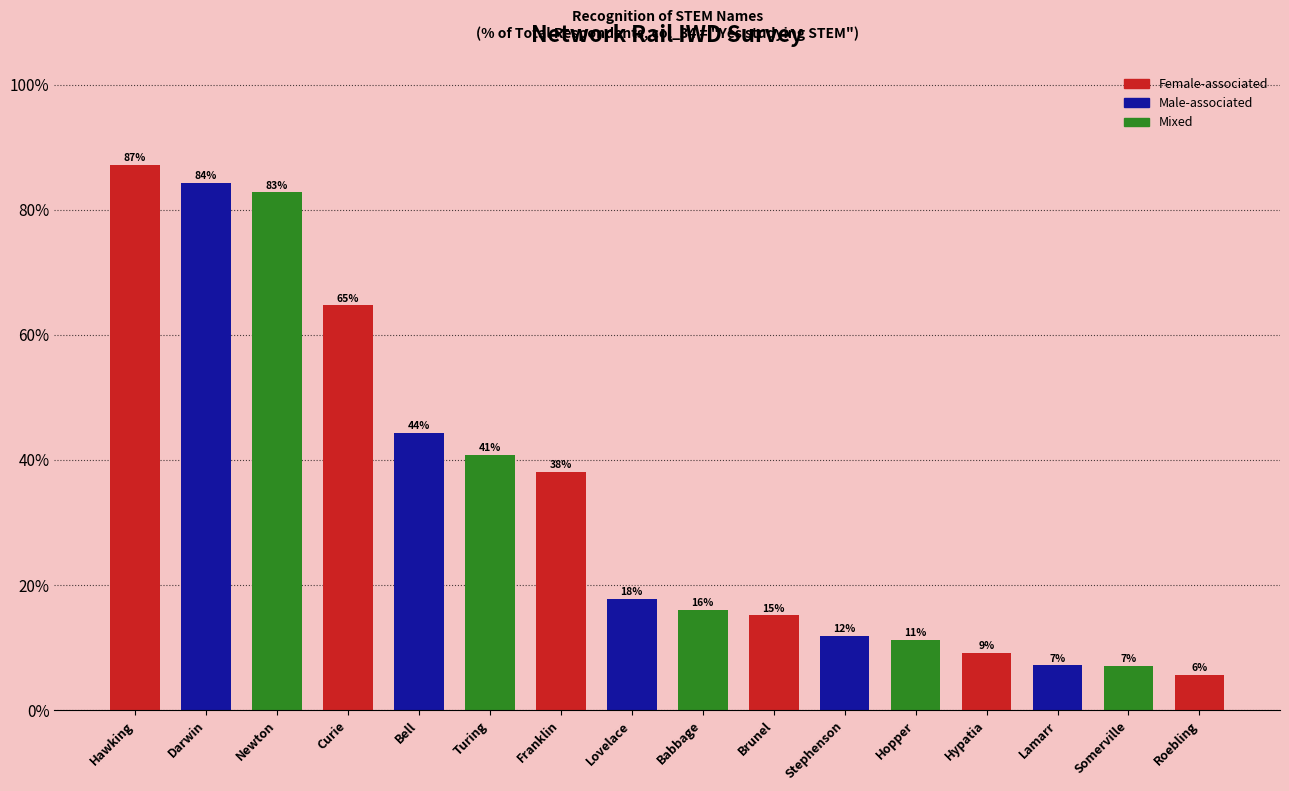

What is the average value?

33.9